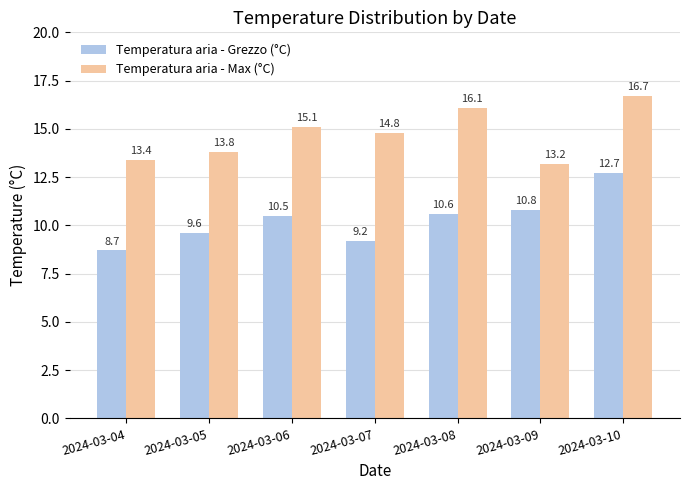

Count the number of data series in this chart.

2